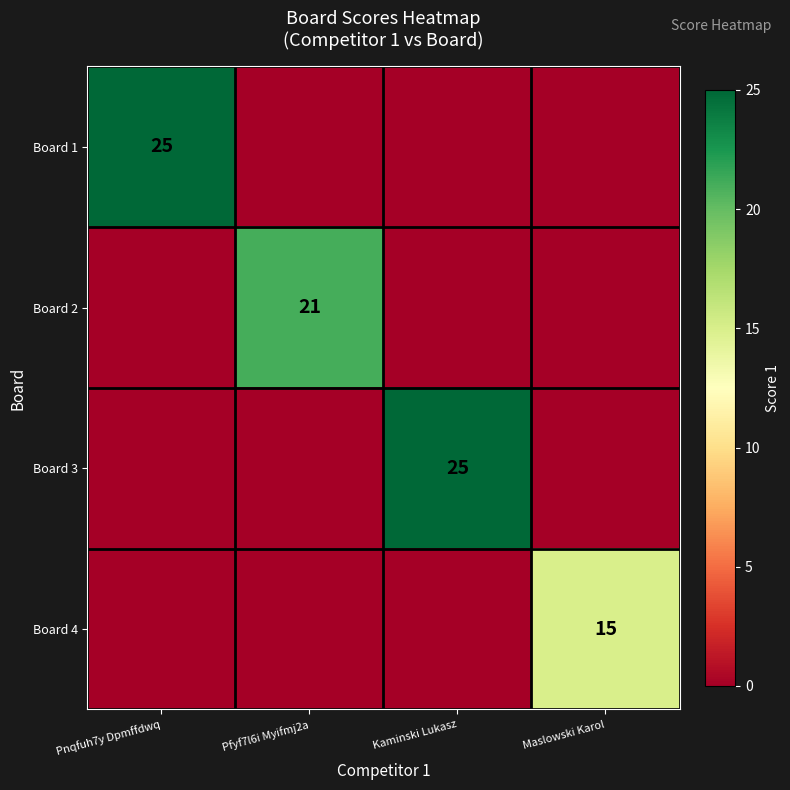

The Board 3 series shows 9 at Kaminski Lukasz. True or false?

False